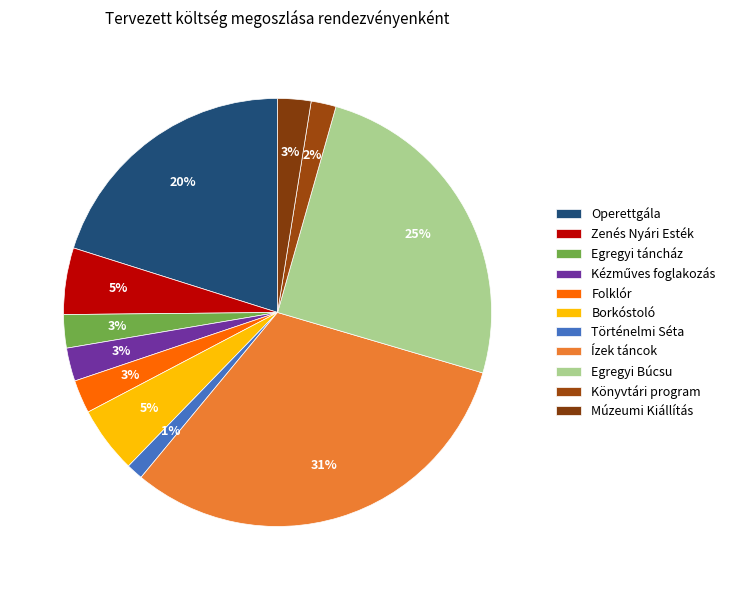

Rank the categories by value from highest to lowest.

Ízek táncok, Egregyi Búcsu, Operettgála, Zenés Nyári Esték, Borkóstoló, Egregyi táncház, Kézműves foglakozás, Folklór, Múzeumi Kiállítás, Könyvtári program, Történelmi Séta